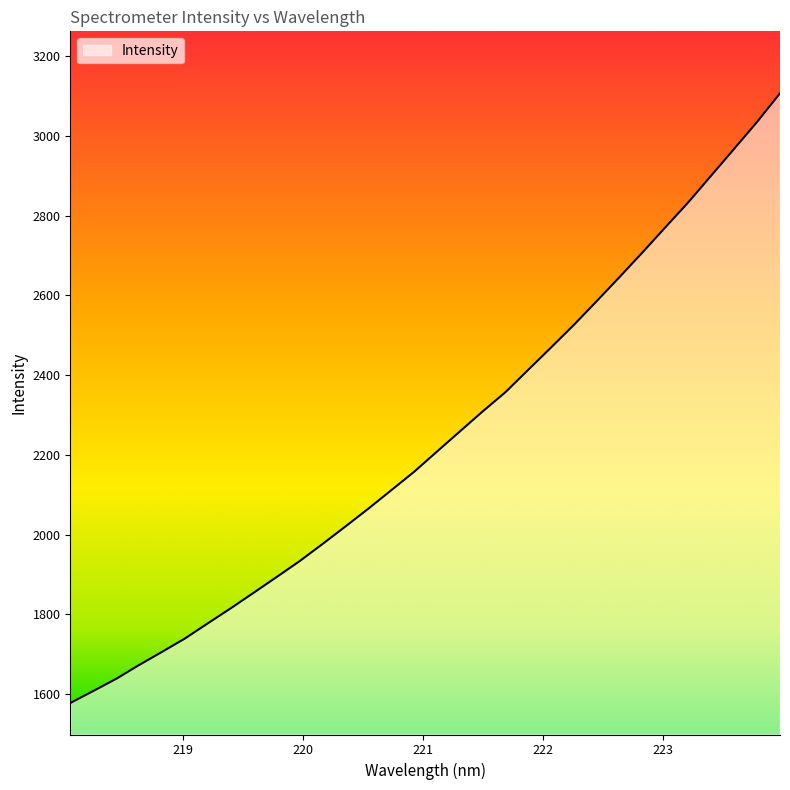

How many lines are shown in the chart?

1